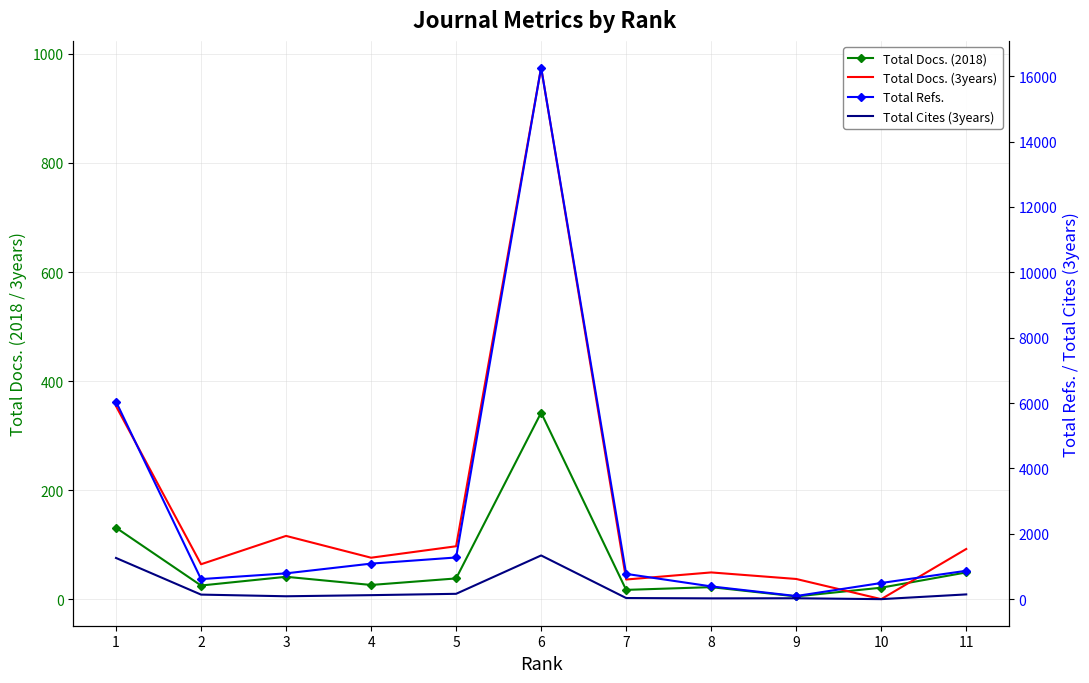

Reading right to left, transcribe all the data shown in this chart.

Total Docs. (2018): 49	21	5	22	17	342	38	26	41	25	131
Total Docs. (3years): 92	0	37	49	36	975	97	76	116	64	354
Total Refs.: 868	494	95	390	773	16265	1275	1087	789	613	6043
Total Cites (3years): 145	0	27	24	34	1337	163	122	88	139	1260